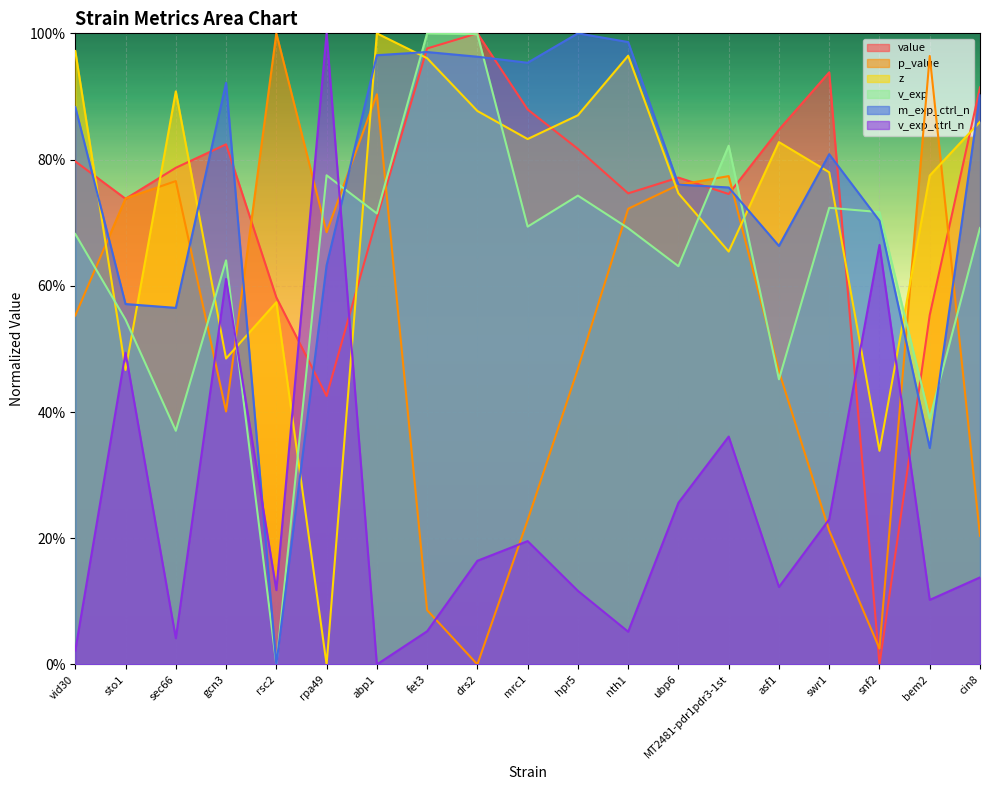

At which category does v_exp_ctrl_n reach its first local peak?

sto1